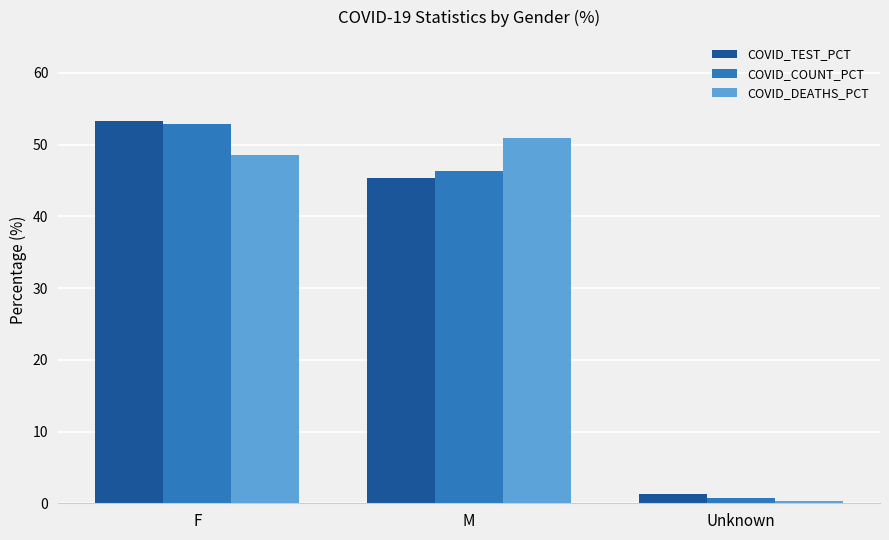

What position from the right is M?

2